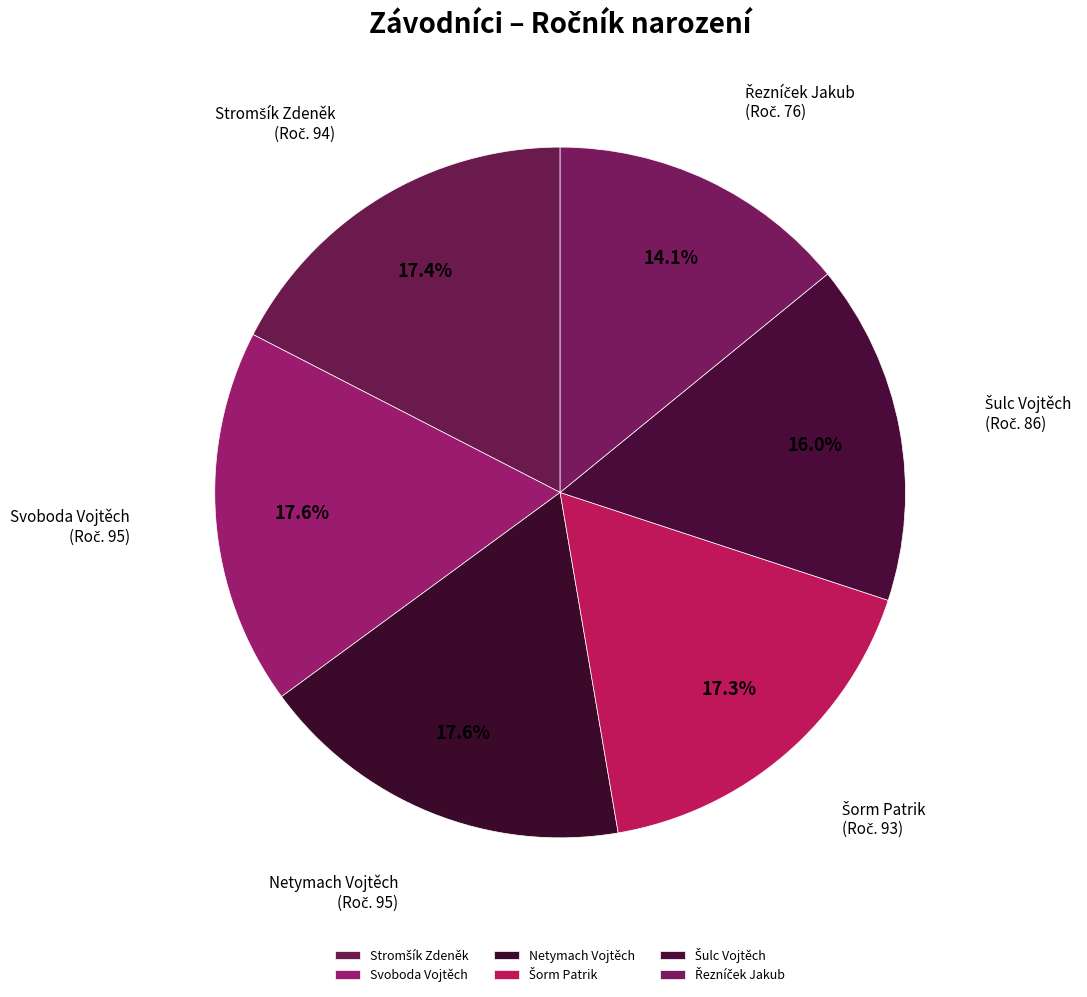

What portion of the pie excludes Netymach Vojtěch?

82.4%